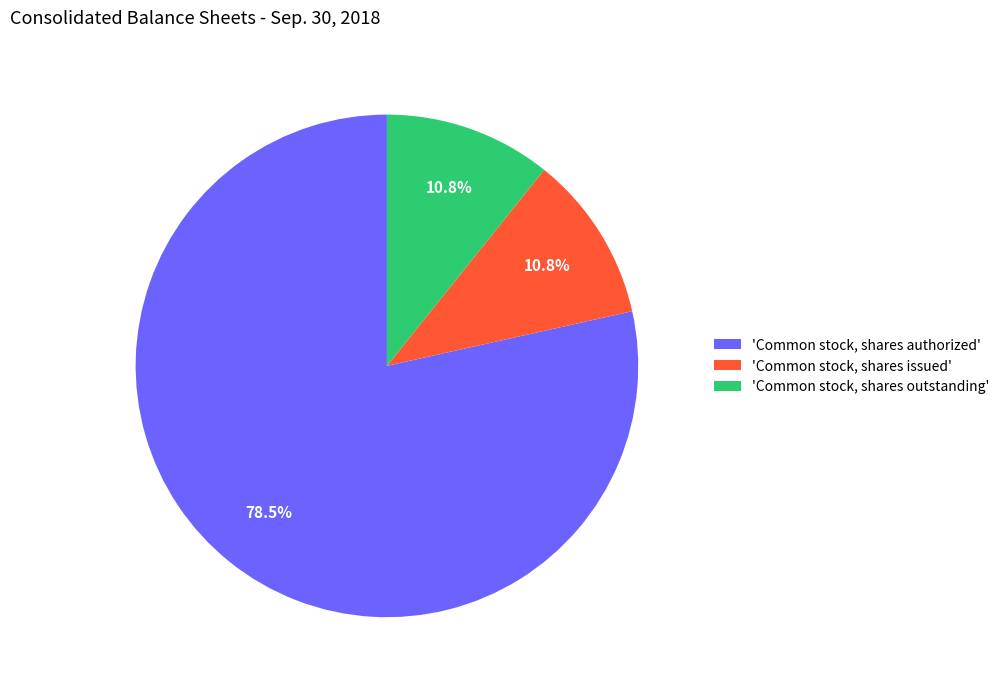

Which has a higher value, 'Common stock, shares authorized' or 'Common stock, shares outstanding'?

'Common stock, shares authorized'